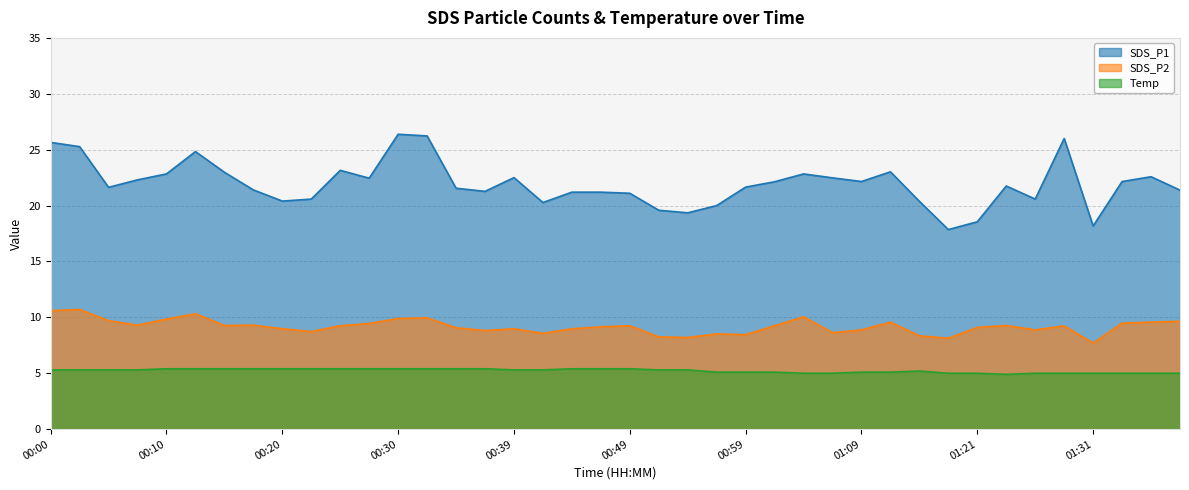

Rank the categories by Temp value from lowest to highest.

01:23, 01:04, 01:06, 01:19, 01:21, 01:26, 01:28, 01:31, 01:33, 01:36, 01:38, 00:56, 00:59, 01:01, 01:09, 01:11, 01:16, 00:00, 00:03, 00:05, 00:07, 00:39, 00:42, 00:51, 00:54, 00:10, 00:12, 00:15, 00:17, 00:20, 00:22, 00:25, 00:27, 00:30, 00:32, 00:34, 00:37, 00:44, 00:47, 00:49